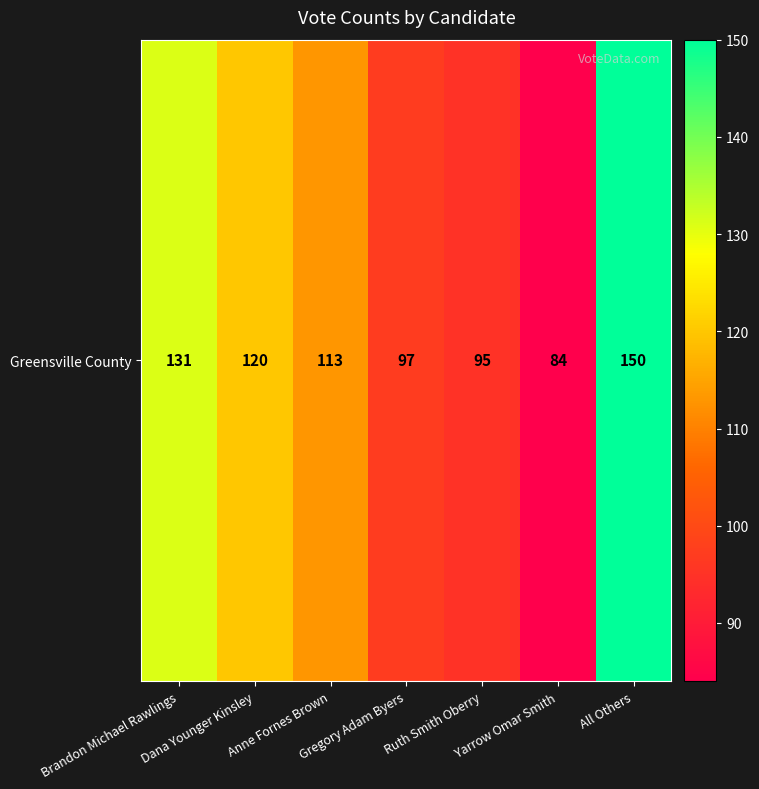

Reading right to left, what are all the values shown in this chart?

150	84	95	97	113	120	131